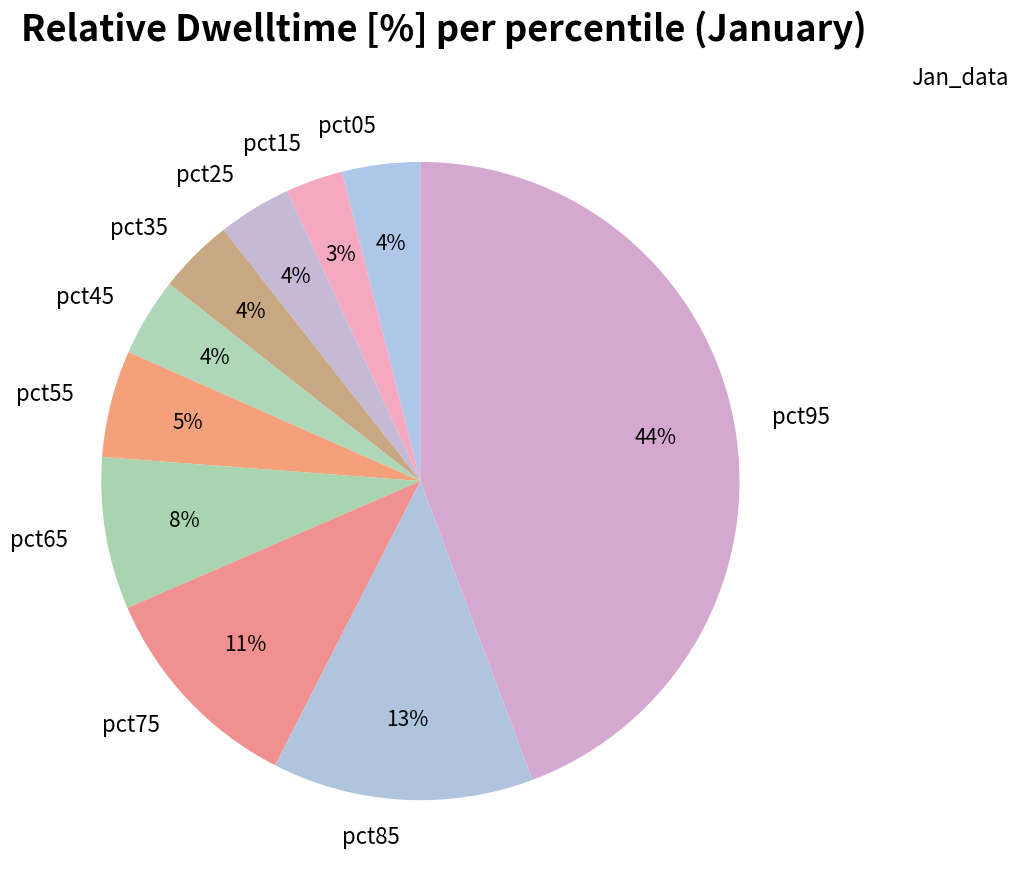

How many segments does this pie chart have?

10